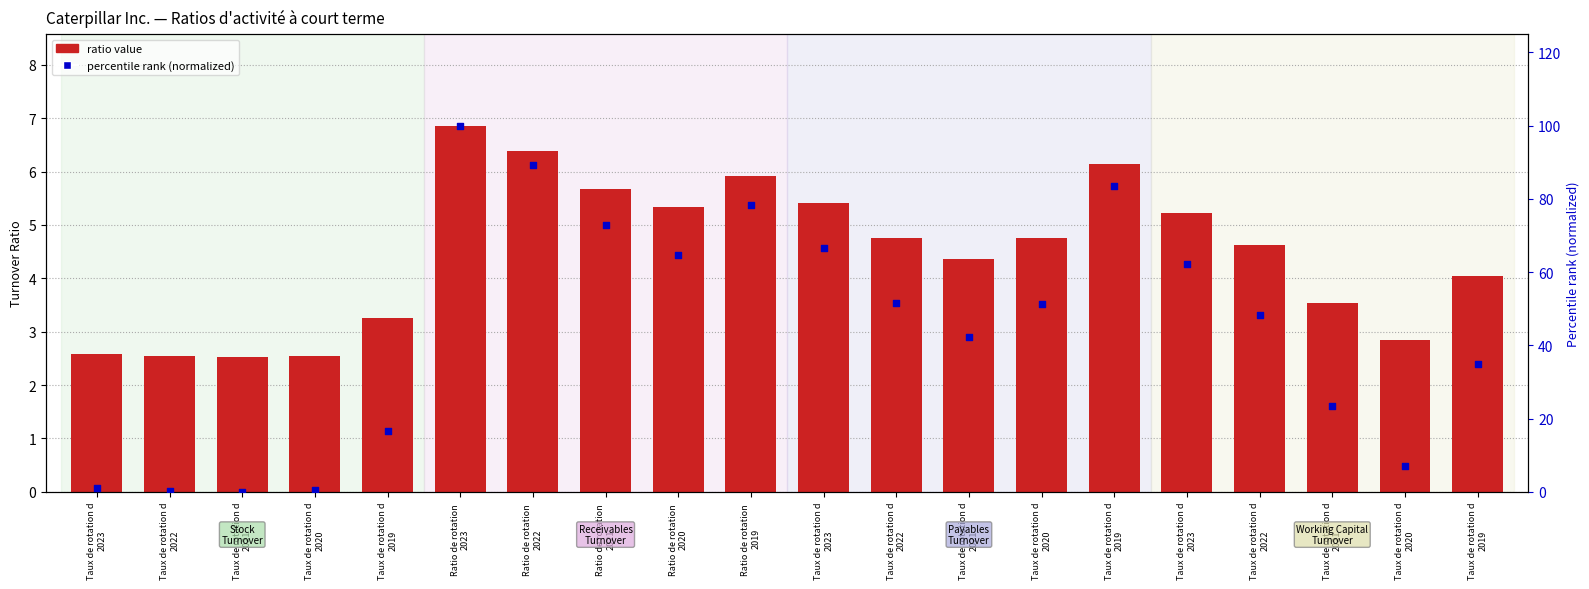

Is the value of percentile rank (normalized) at Ratio de rotation 
2020 greater than the value of ratio value at Taux de rotation d
2022?

Yes